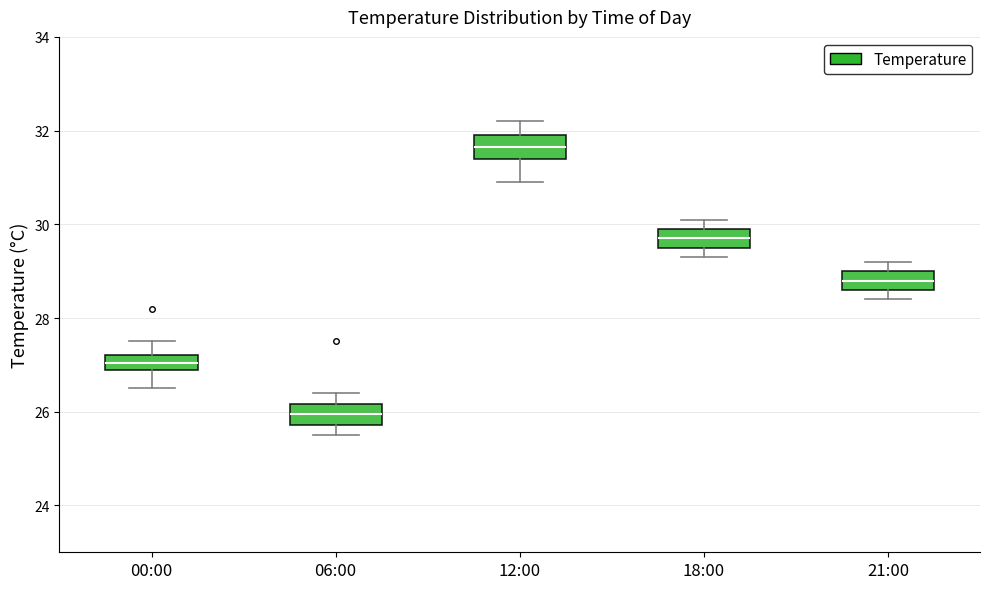

Reading left to right, read every box against the y-axis: the position of its median line, the range the box covers, and the ends of its whiskers. The values are not printed on the chart, so give them approximately, as read against the axis.

00:00: median 27.0 (inside the box), box 27.0 to 27.2, whiskers 26.6 to 27.6
06:00: median 26.0, box 25.8 to 26.2, whiskers 25.6 to 26.4
12:00: median 31.6, box 31.4 to 32.0, whiskers 31.0 to 32.2
18:00: median 29.8, box 29.6 to 30.0, whiskers 29.4 to 30.2
21:00: median 28.8, box 28.6 to 29.0, whiskers 28.4 to 29.2